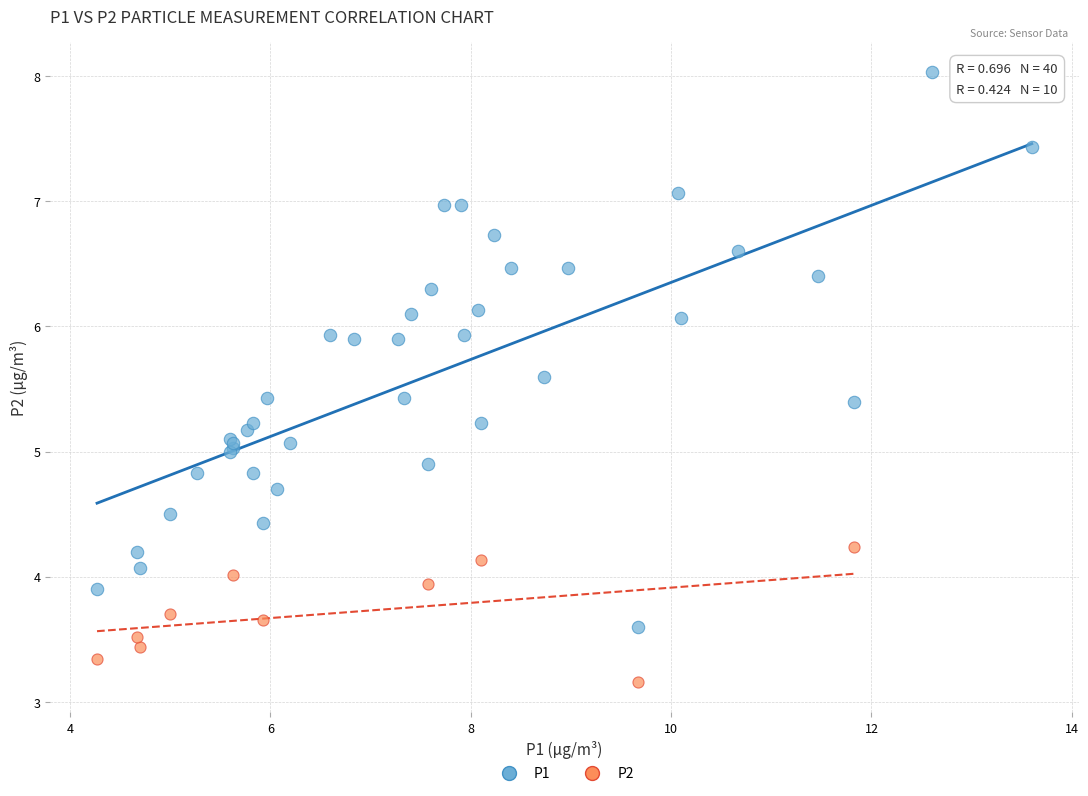

Which series contains the lowest Y value?

P2